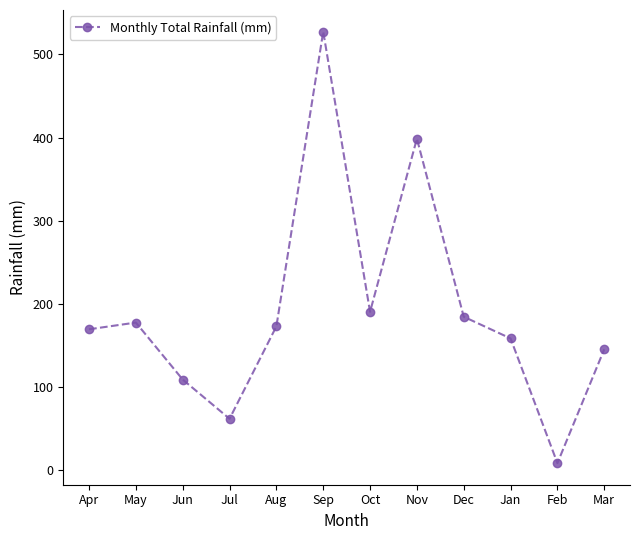

How many data points are less than 172?

6